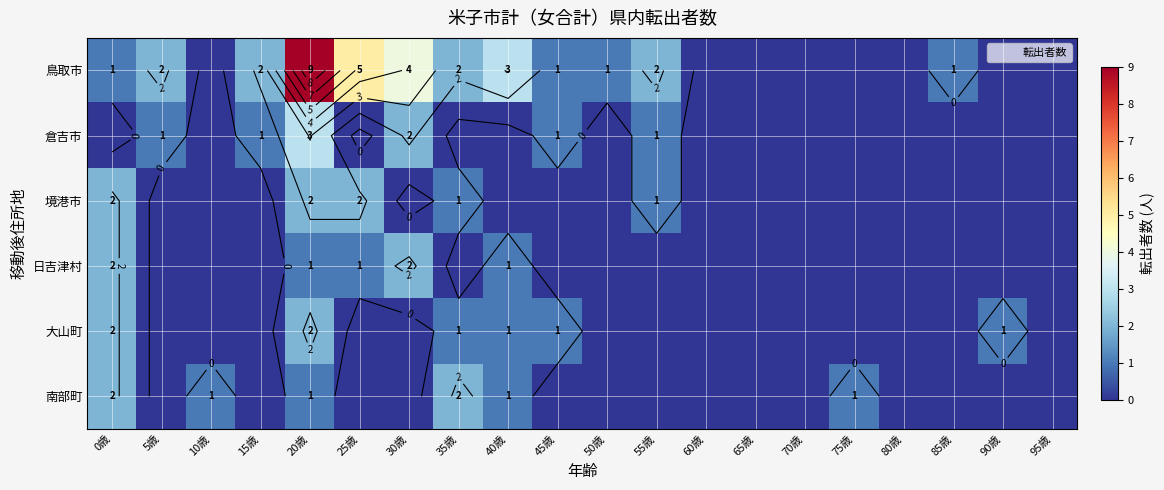

Between 90歳 and 30歳, which is larger?

30歳